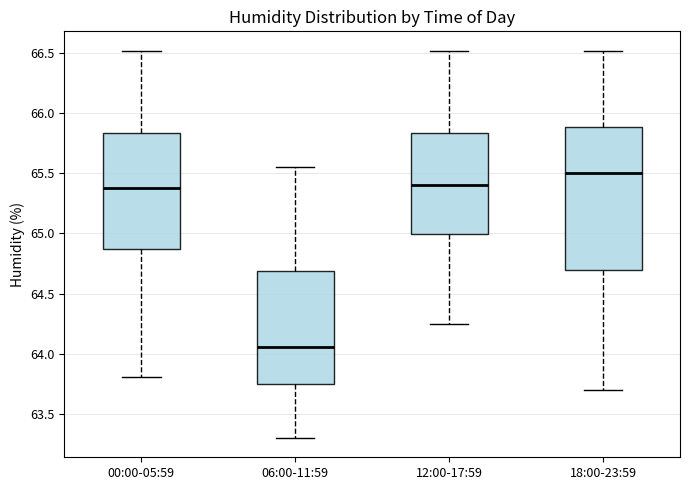

Reading left to right, read every box against the y-axis: the position of its median line, the range the box covers, and the ends of its whiskers. The values are not printed on the chart, so give them approximately, as read against the axis.

00:00-05:59: median 65.40, box 64.85 to 65.85, whiskers 63.80 to 66.50
06:00-11:59: median 64.05, box 63.75 to 64.70, whiskers 63.30 to 65.55
12:00-17:59: median 65.40, box 65.00 to 65.85, whiskers 64.25 to 66.50
18:00-23:59: median 65.50, box 64.70 to 65.90, whiskers 63.70 to 66.50